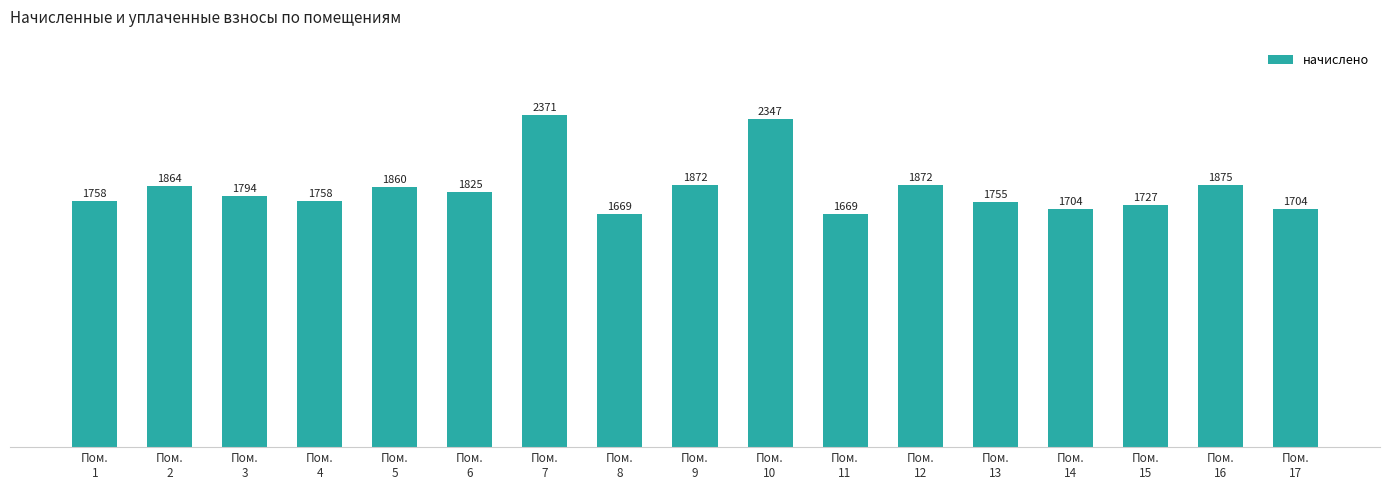

How many bars are there in total?

17